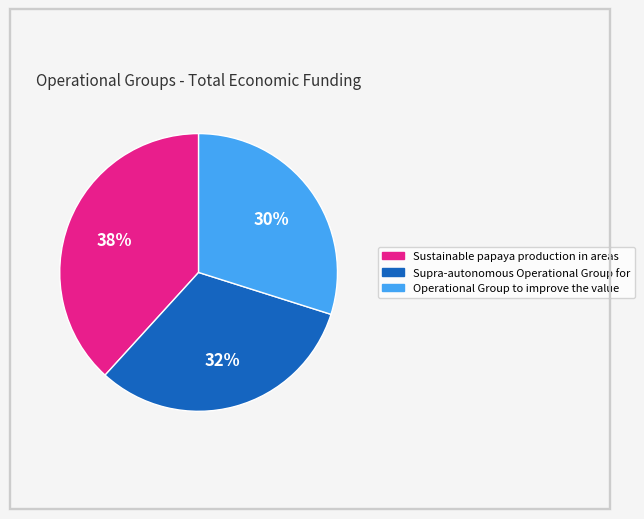

Rank the categories by value from highest to lowest.

Sustainable papaya production in areas, Supra-autonomous Operational Group for, Operational Group to improve the value